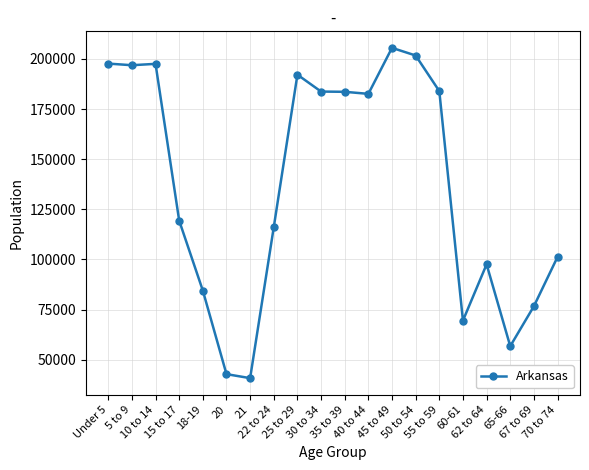

What is the value of the 4th point from the left?

119350